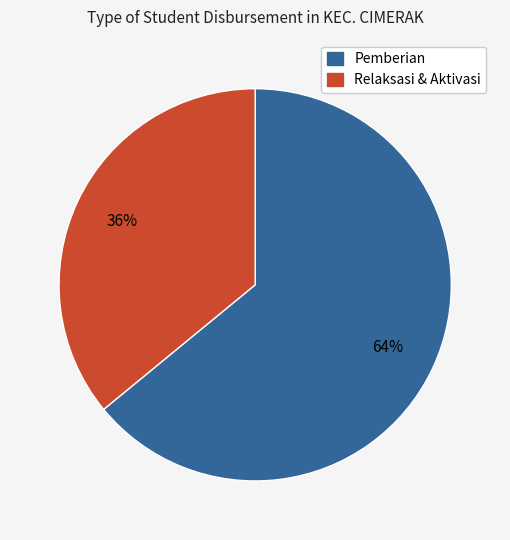

Does any single category account for the majority?

Yes